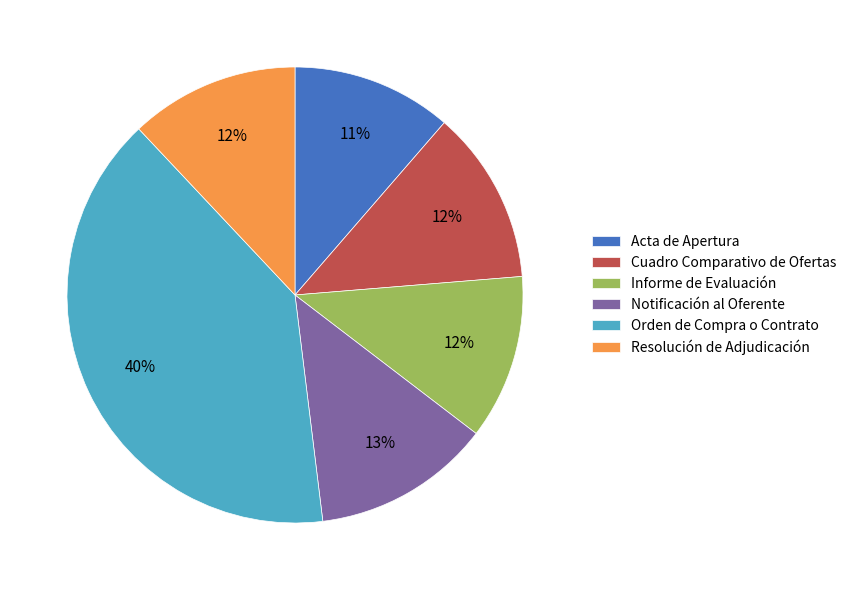

Which has a higher value, Cuadro Comparativo de Ofertas or Orden de Compra o Contrato?

Orden de Compra o Contrato